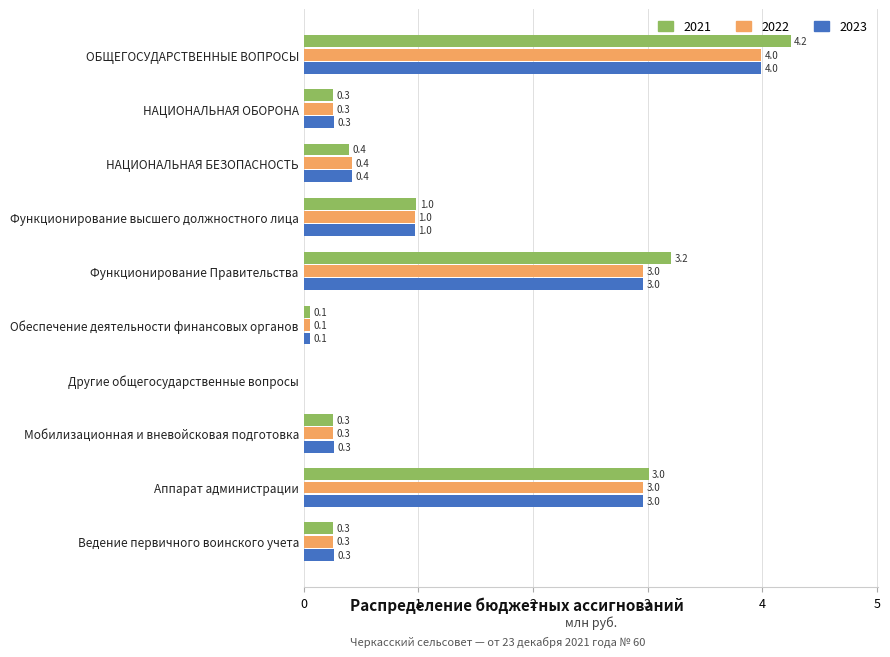

The value of 2021 at ОБЩЕГОСУДАРСТВЕННЫЕ ВОПРОСЫ is 2.2. True or false?

False